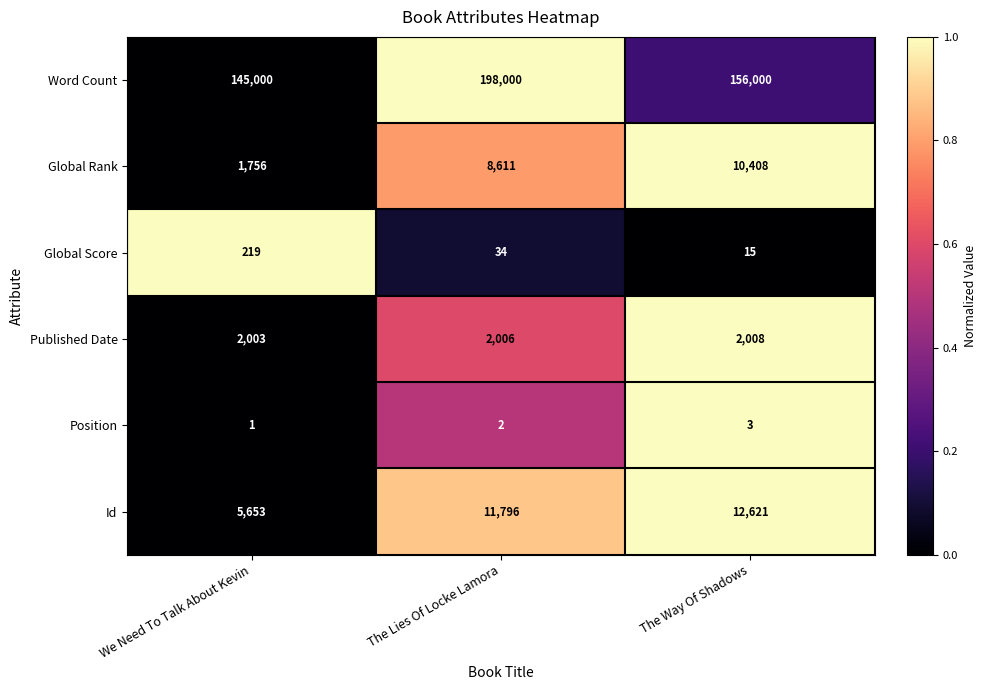

Reading left to right, extract all data points from this chart.

Word Count: We Need To Talk About Kevin=145000	The Lies Of Locke Lamora=198000	The Way Of Shadows=156000
Global Rank: We Need To Talk About Kevin=1756	The Lies Of Locke Lamora=8611	The Way Of Shadows=10408
Global Score: We Need To Talk About Kevin=219	The Lies Of Locke Lamora=34	The Way Of Shadows=15
Published Date: We Need To Talk About Kevin=2003	The Lies Of Locke Lamora=2006	The Way Of Shadows=2008
Position: We Need To Talk About Kevin=1	The Lies Of Locke Lamora=2	The Way Of Shadows=3
Id: We Need To Talk About Kevin=5653	The Lies Of Locke Lamora=11796	The Way Of Shadows=12621